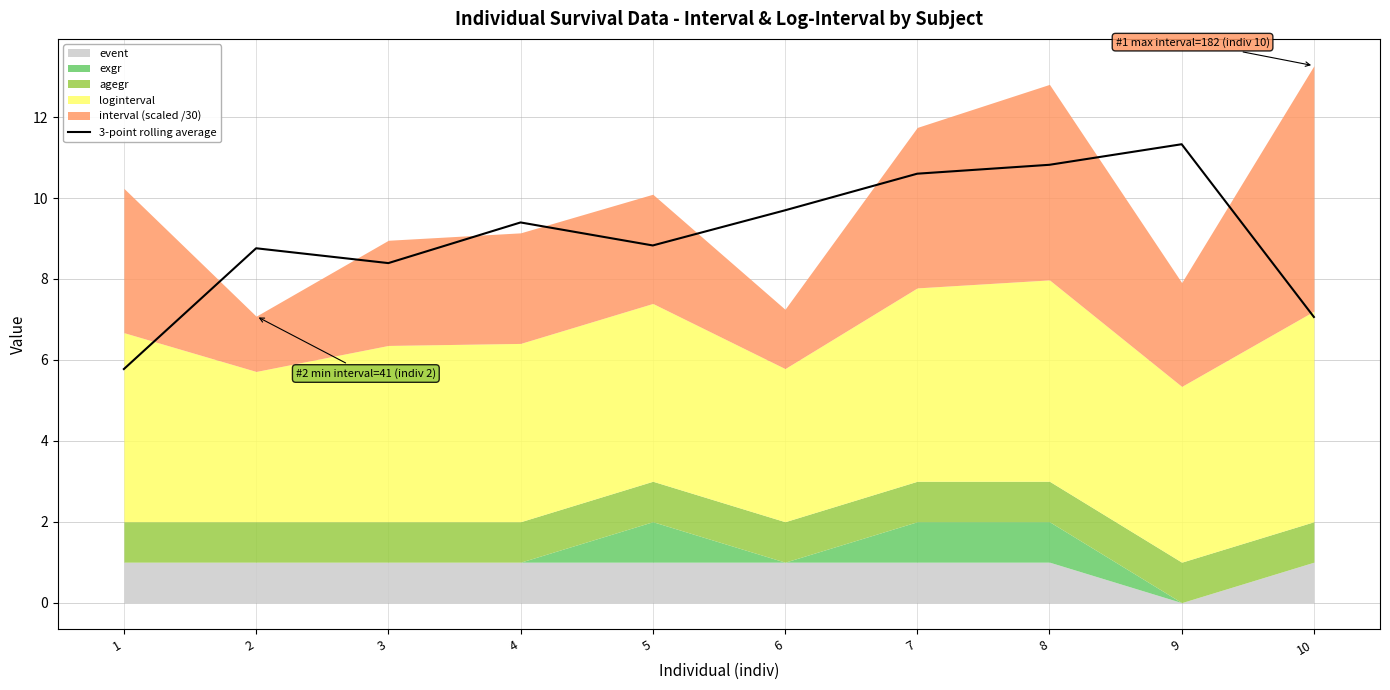

What is the ratio of the value at 9 to the value at 7?

1.1